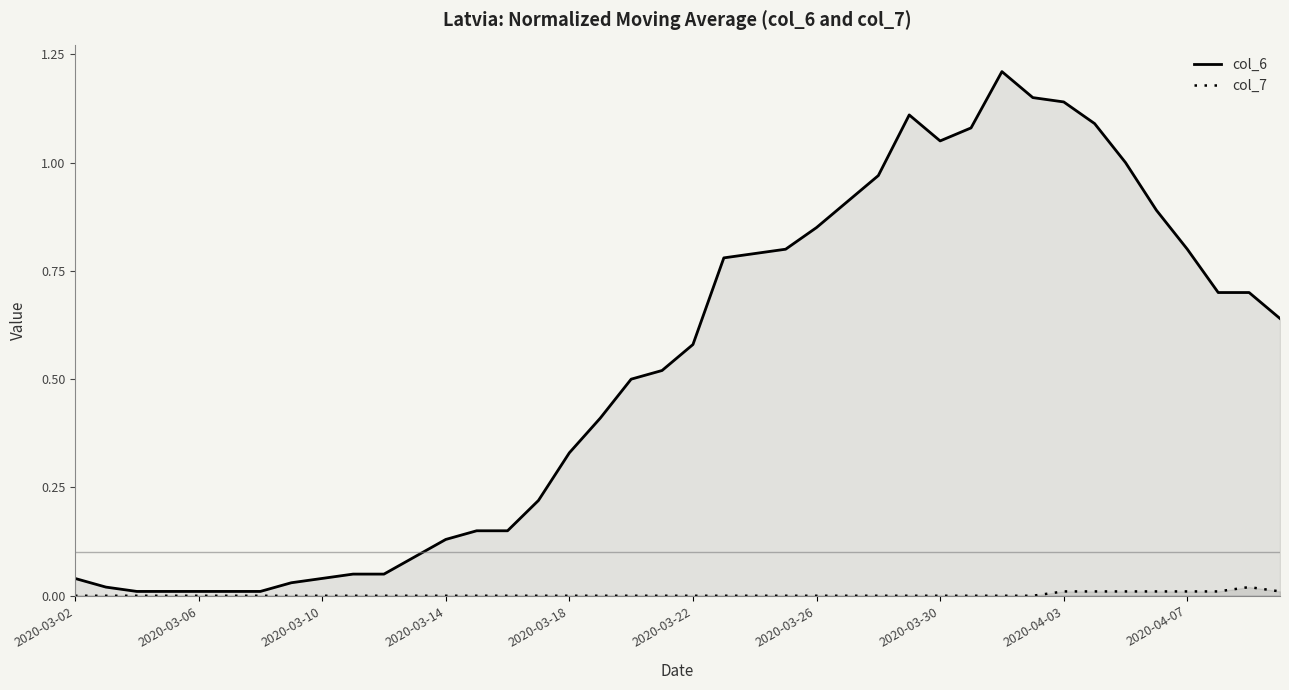

True or false: col_6 and col_7 cross at least once.

False